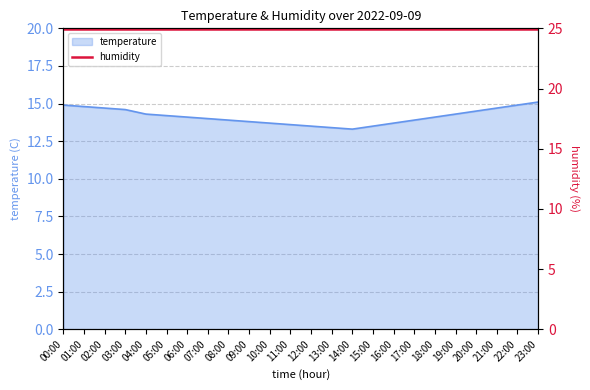

Reading left to right, transcribe all the data shown in this chart.

00:00=14.9	01:00=14.8	02:00=14.7	03:00=14.6	04:00=14.3	05:00=14.2	06:00=14.1	07:00=14.0	08:00=13.9	09:00=13.8	10:00=13.7	11:00=13.6	12:00=13.5	13:00=13.4	14:00=13.3	15:00=13.5	16:00=13.7	17:00=13.9	18:00=14.1	19:00=14.3	20:00=14.5	21:00=14.7	22:00=14.9	23:00=15.1